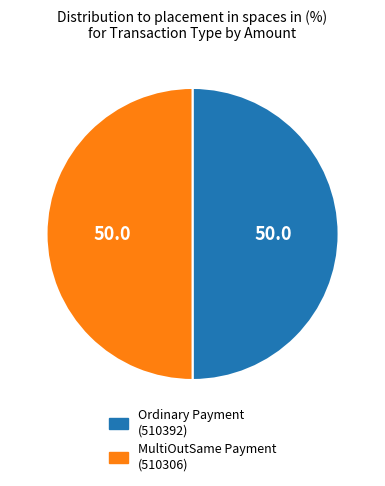

Do MultiOutSame Payment (510306) and Ordinary Payment (510392) together represent more than half of the pie?

Yes